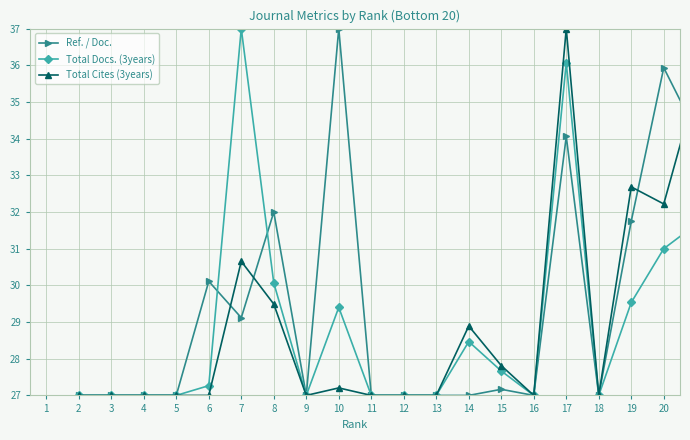

What is the value of the Ref. / Doc. point at the 4th from the left?

27.0